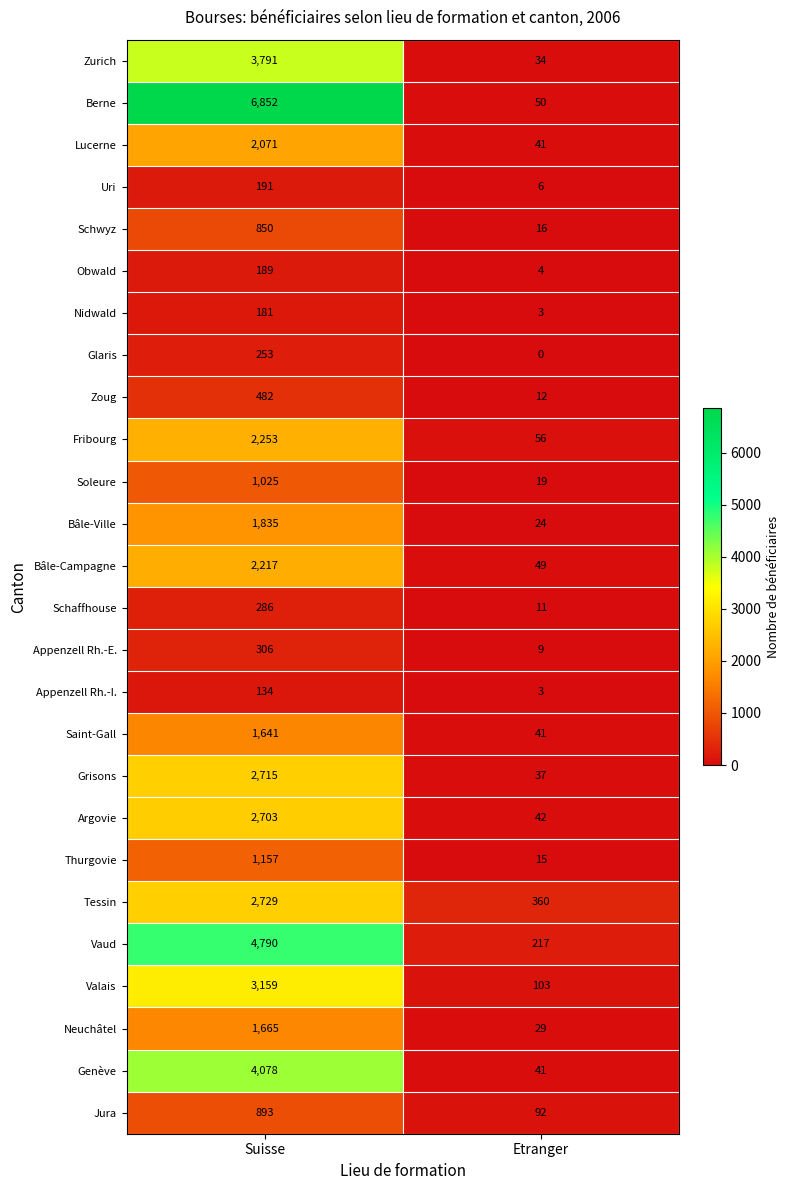

What is the total value across all series at Etranger?

1314